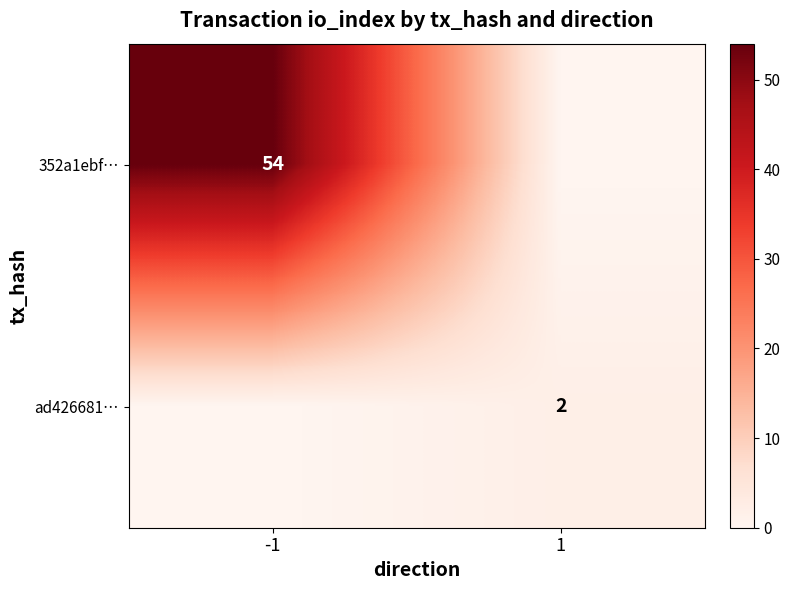

What is the total value across all series at -1?

54